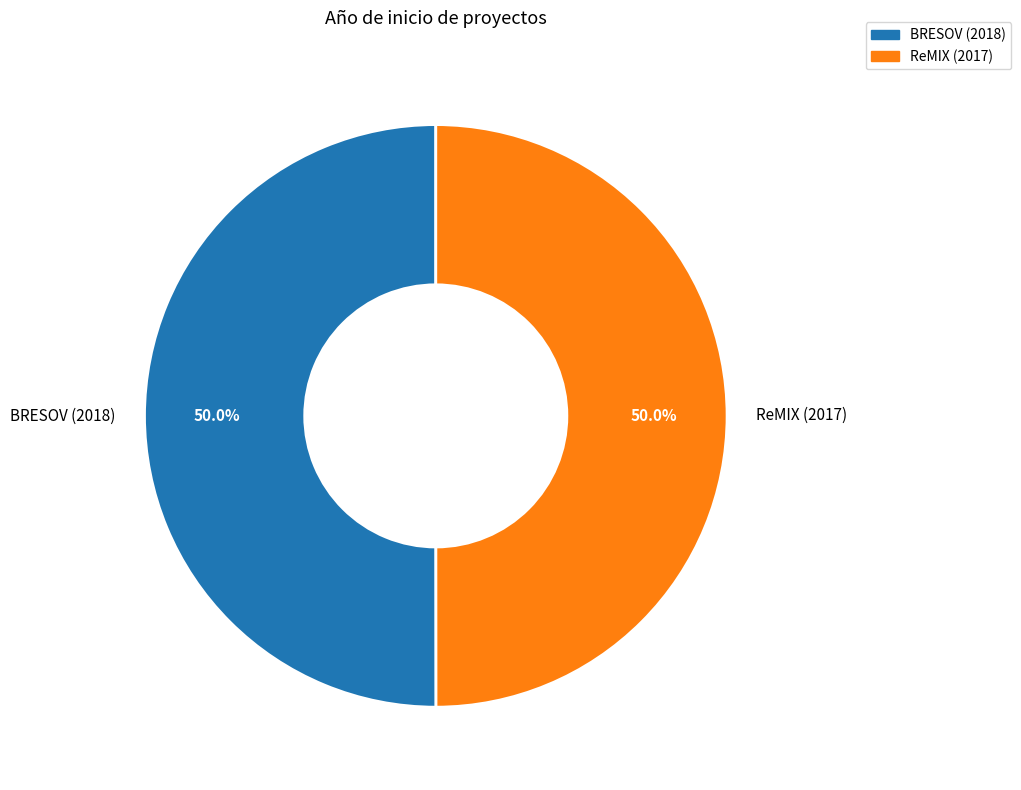

True or false: ReMIX (2017) accounts for 50% of the total.

True